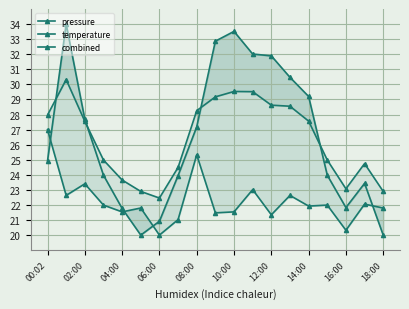

Which series changed the most between 06:00 and 18:00?

temperature